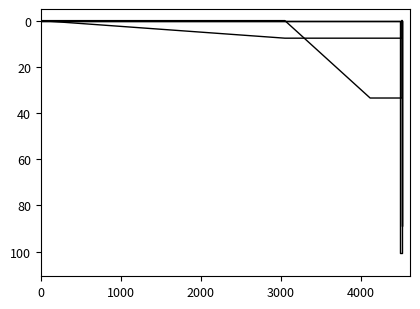

True or false: lowest has more than 1 points higher than both neighbors.

False